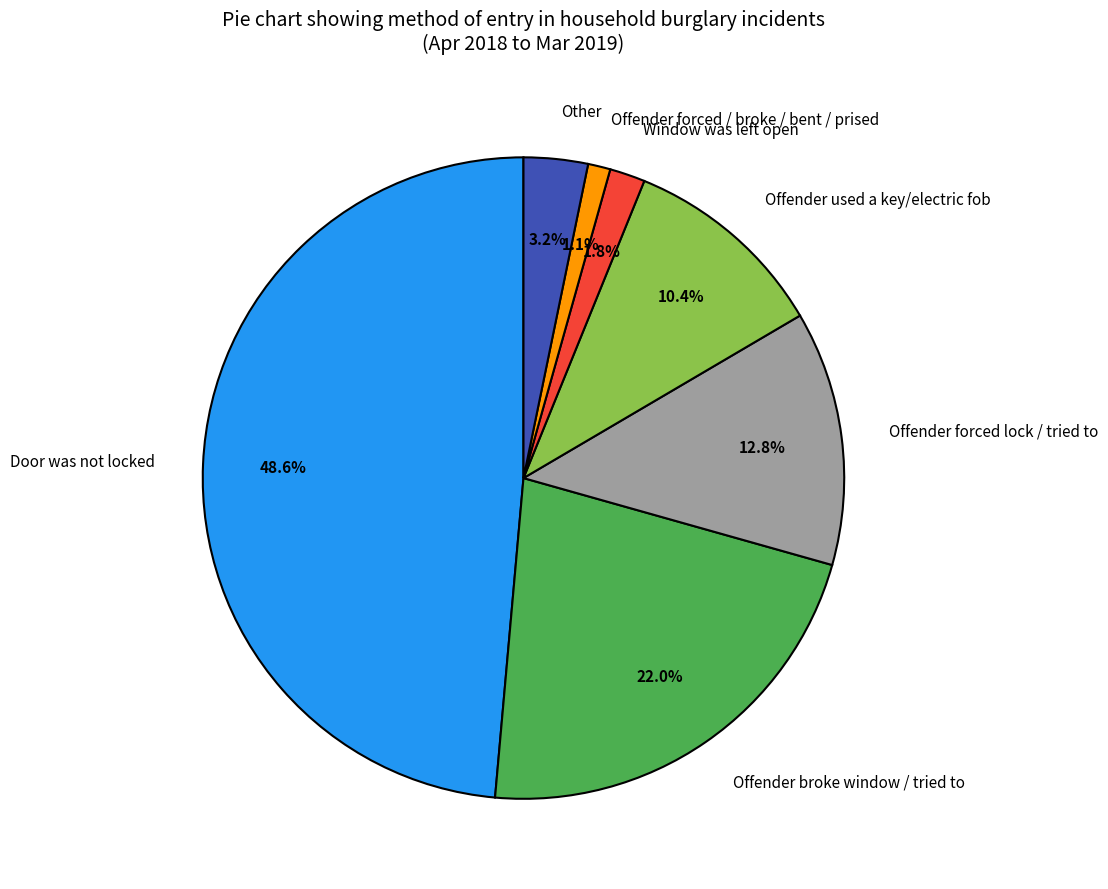

Approximately how many times larger is the value at Offender used a key/electric fob compared to Door was not locked?

0.2